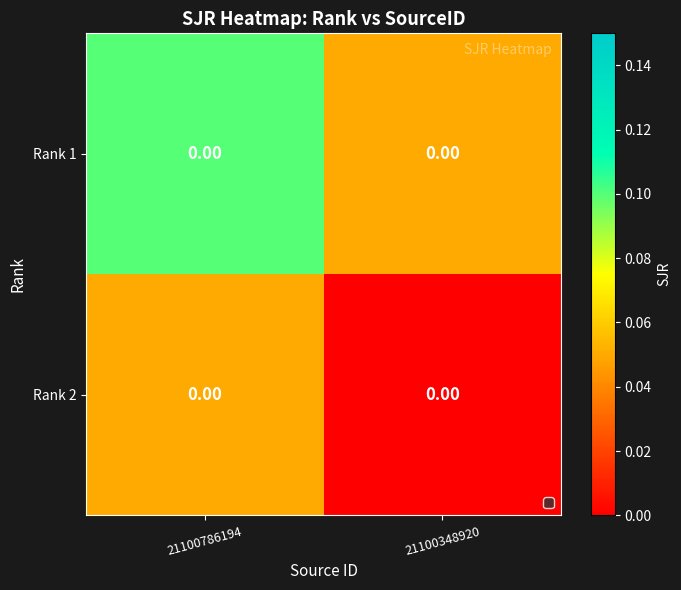

List the labels in order of Rank 2 value, smallest first.

21100348920, 21100786194